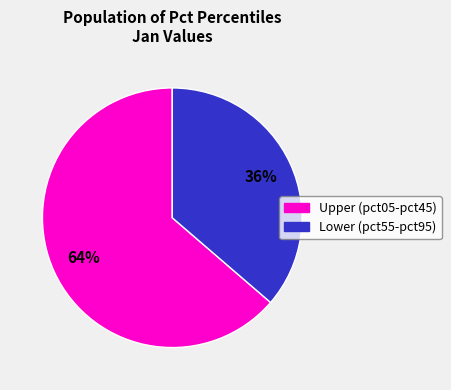

To the nearest percent, what is the average slice percentage?

50%